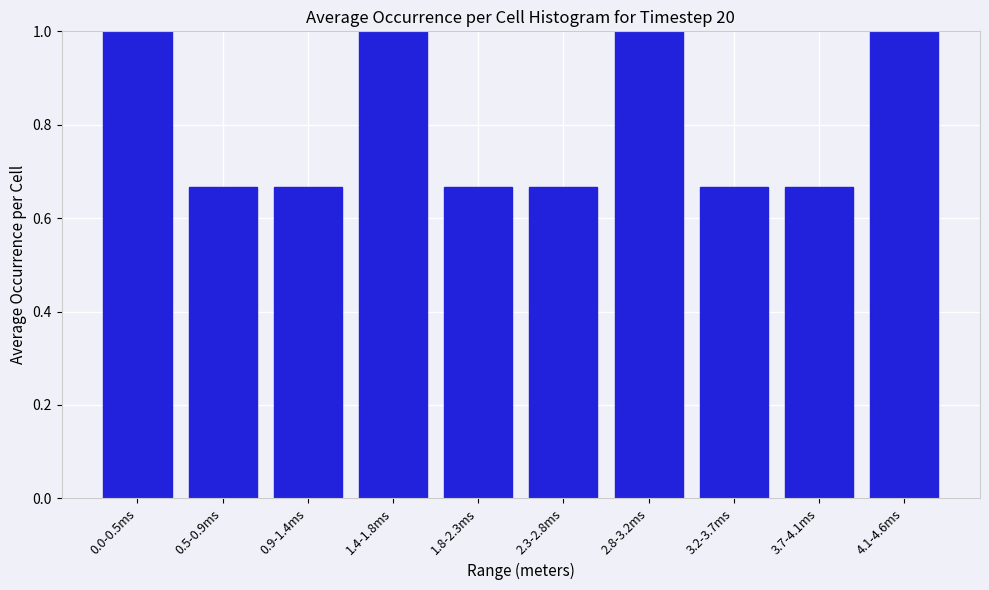

What is the sum of the values at 2.3-2.8ms and 2.8-3.2ms?

1.7